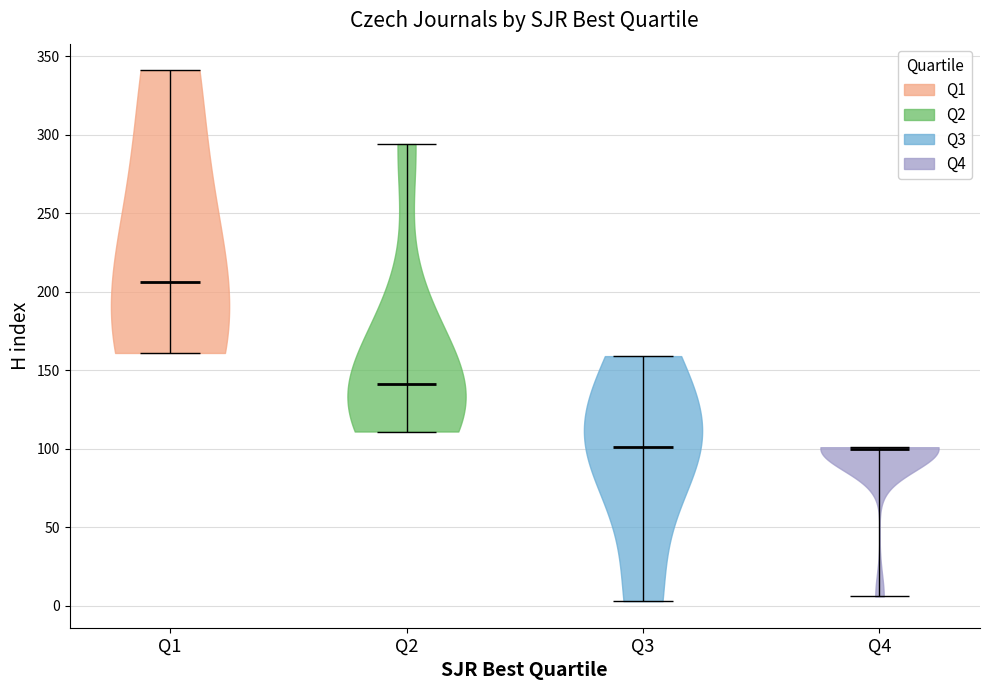

What is the highest point the violin for Q4 reaches on the y-axis? The values are not printed on the chart, so give them approximately, as read against the axis.

100